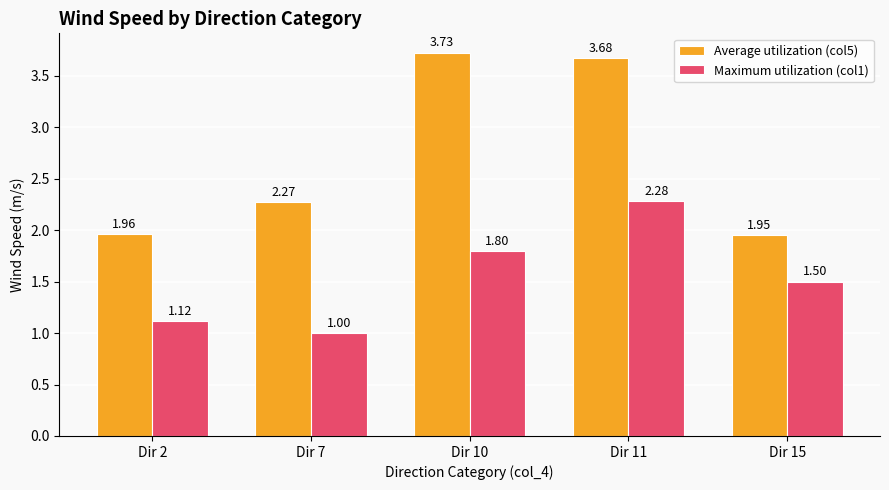

How many values in the Average utilization (col5) series are below 2?

2